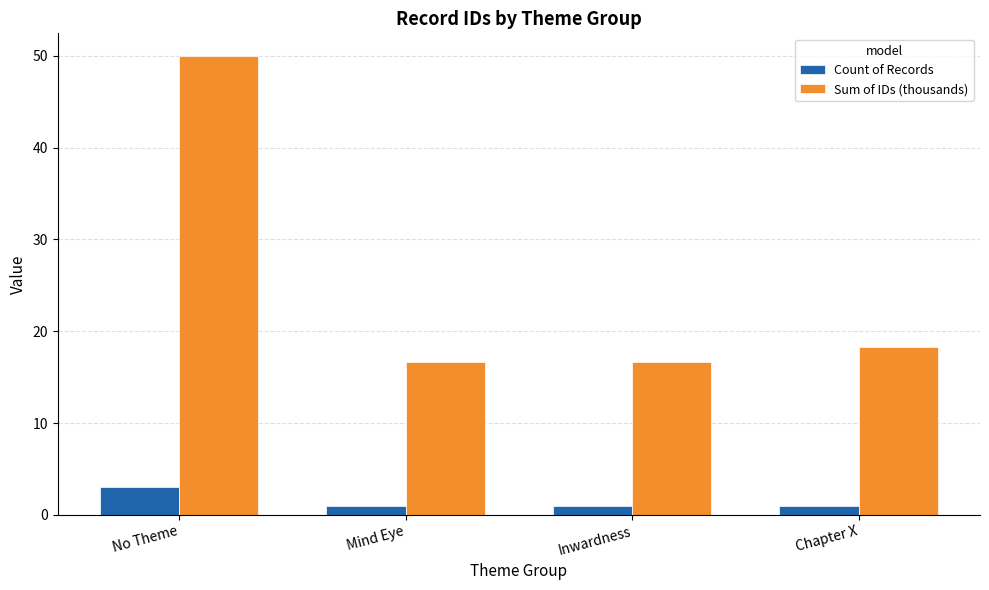

What is the spread (max minus min) of values at Chapter X?

17.2